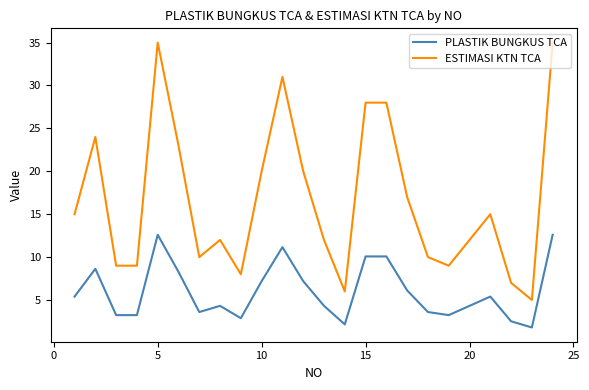

Which series has the largest range (max minus min)?

ESTIMASI KTN TCA